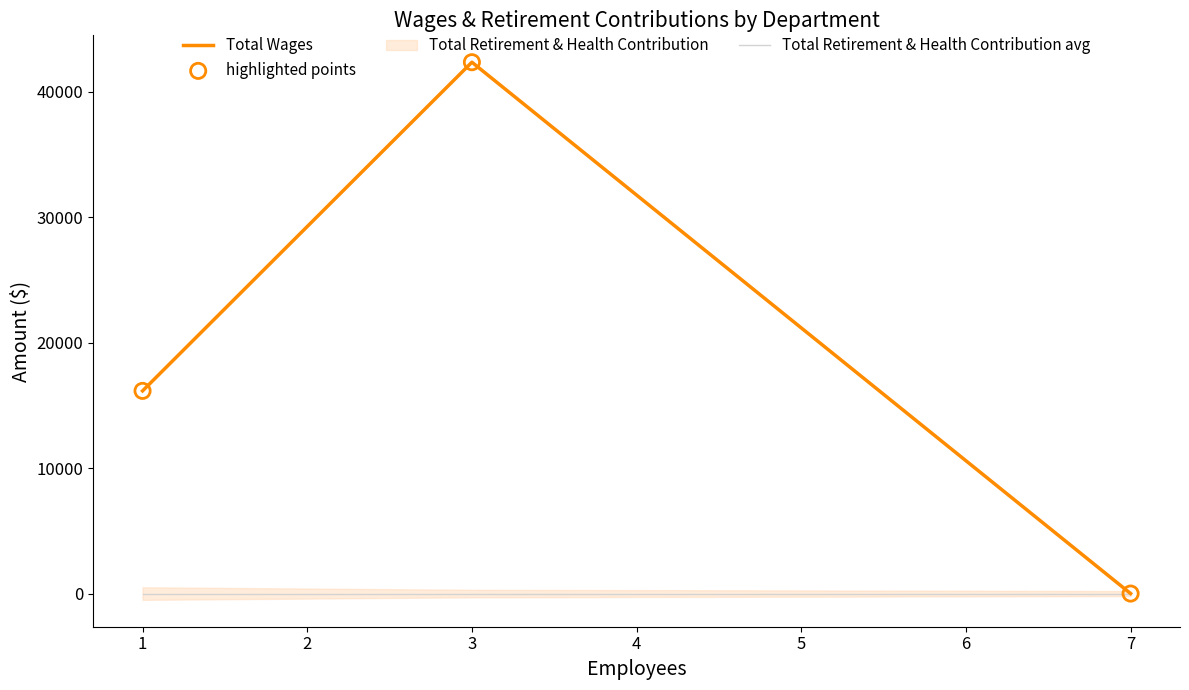

Which series contains the lowest Y value?

Total Wages